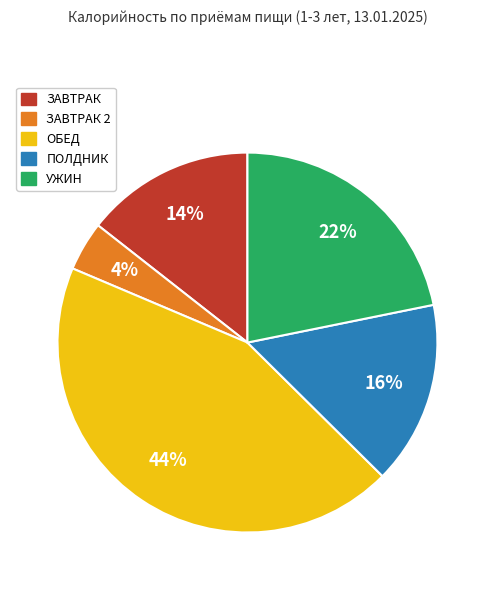

Count the number of slices in the pie.

5